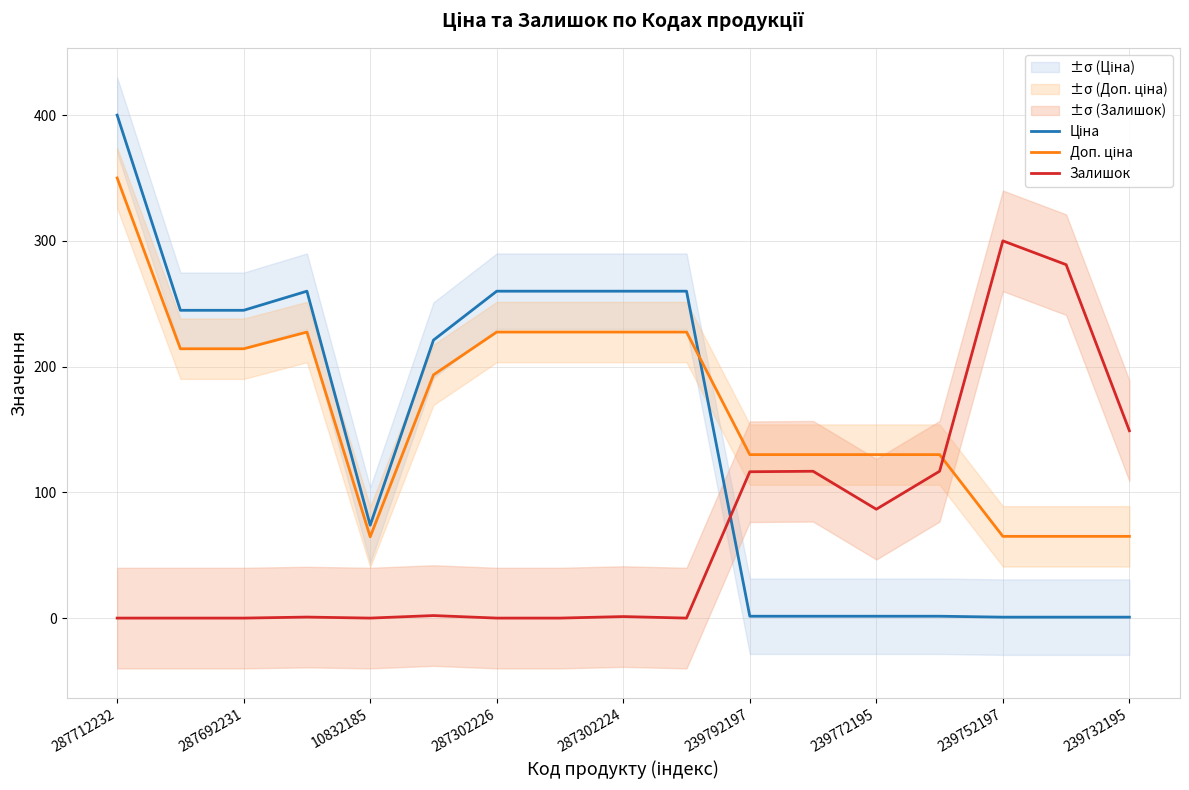

True or false: Ціна has a value of 459.7 at 239732195.

False